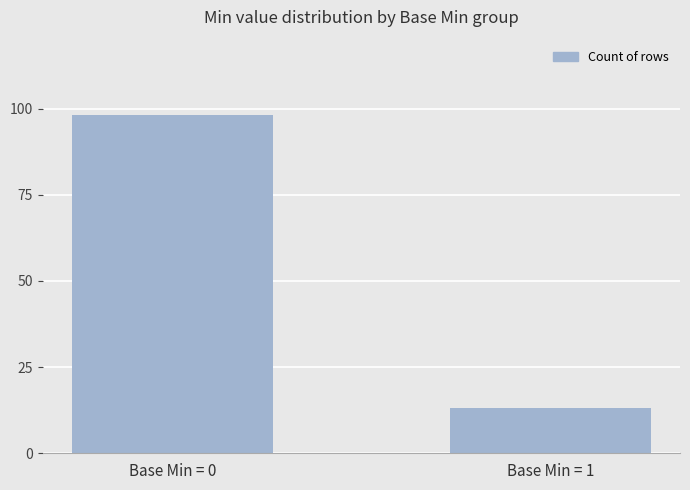

Which has a higher value, Base Min = 1 or Base Min = 0?

Base Min = 0